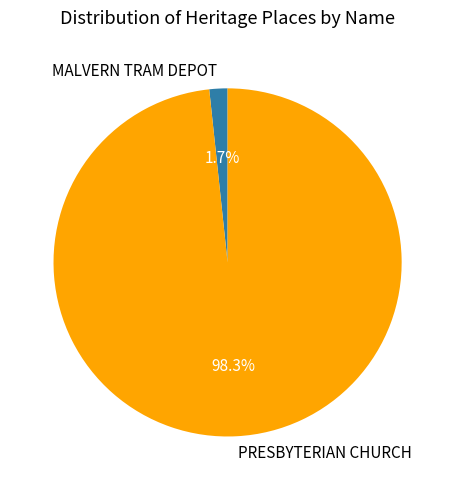

Between PRESBYTERIAN CHURCH and MALVERN TRAM DEPOT, which is larger?

PRESBYTERIAN CHURCH